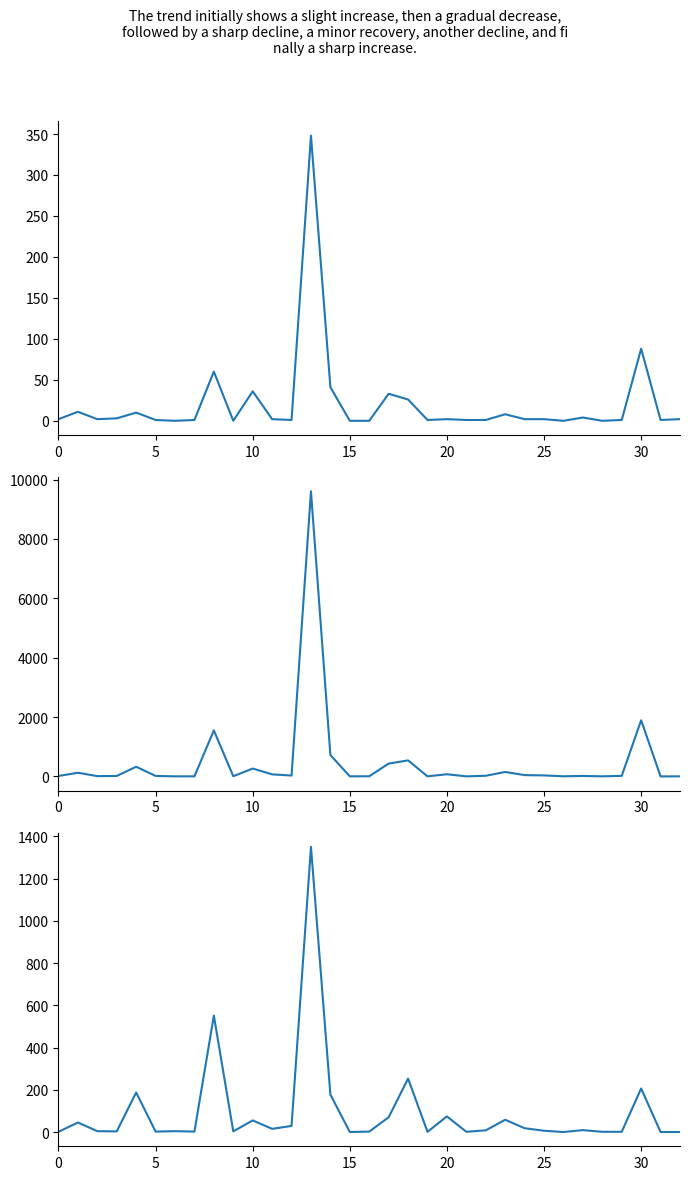

How many series are shown in this chart?

3